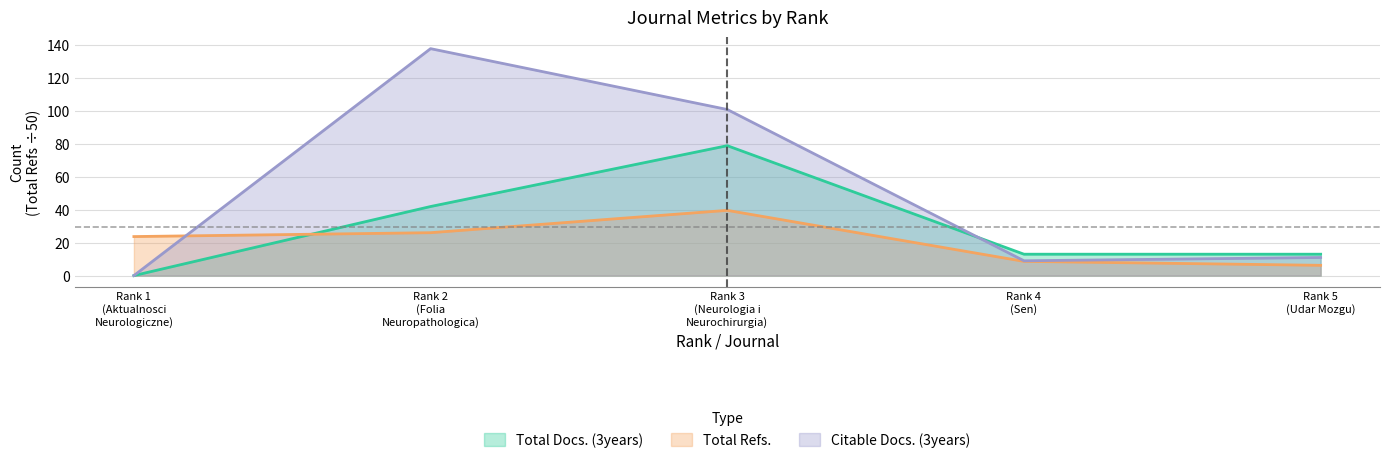

In Total Refs., how many points are higher than both neighbors (excluding endpoints)?

1